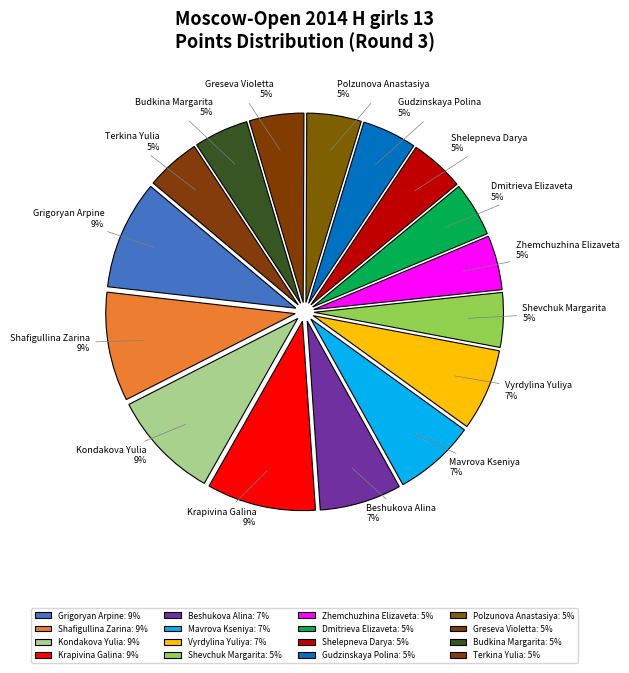

True or false: Shelepneva Darya accounts for 5% of the total.

True